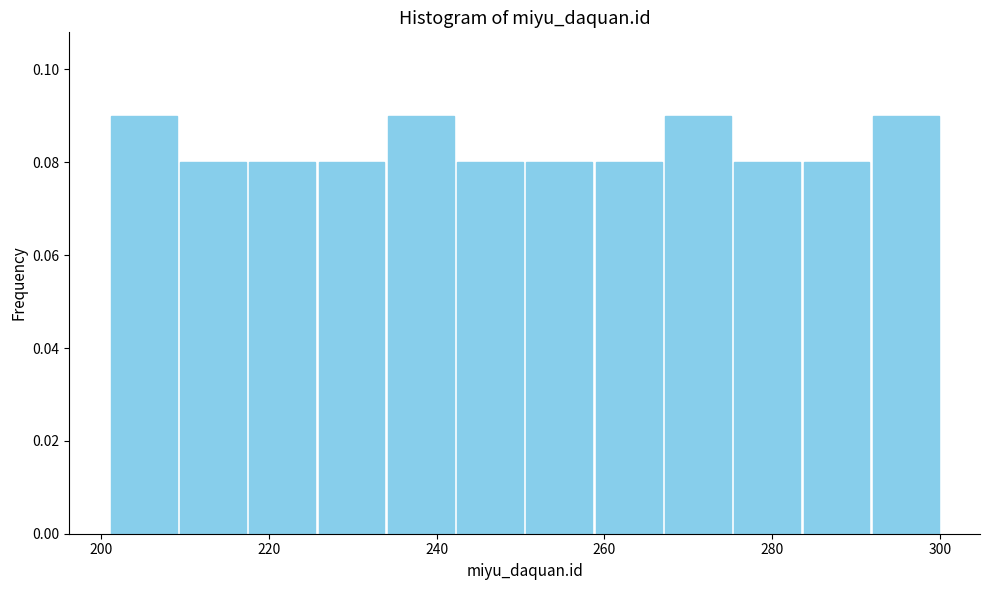

Reading left to right, transcribe this chart: for each bar, give the range it covers on the x-axis and its height. Neither the bar edges nor the heights are printed on the chart, so give them approximately, as read against the axes.

202 to 210: 0.09
210 to 218: 0.08
218 to 226: 0.08
226 to 234: 0.08
234 to 242: 0.09
242 to 250: 0.08
250 to 258: 0.08
258 to 268: 0.08
268 to 276: 0.09
276 to 284: 0.08
284 to 292: 0.08
292 to 300: 0.09